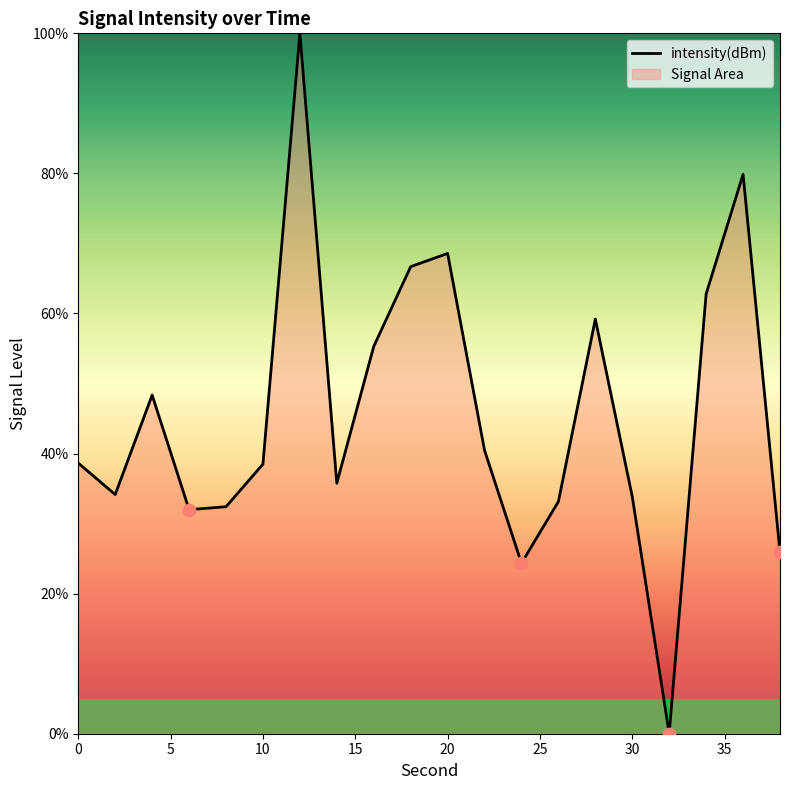

Which has a higher value, 28 or 38?

28